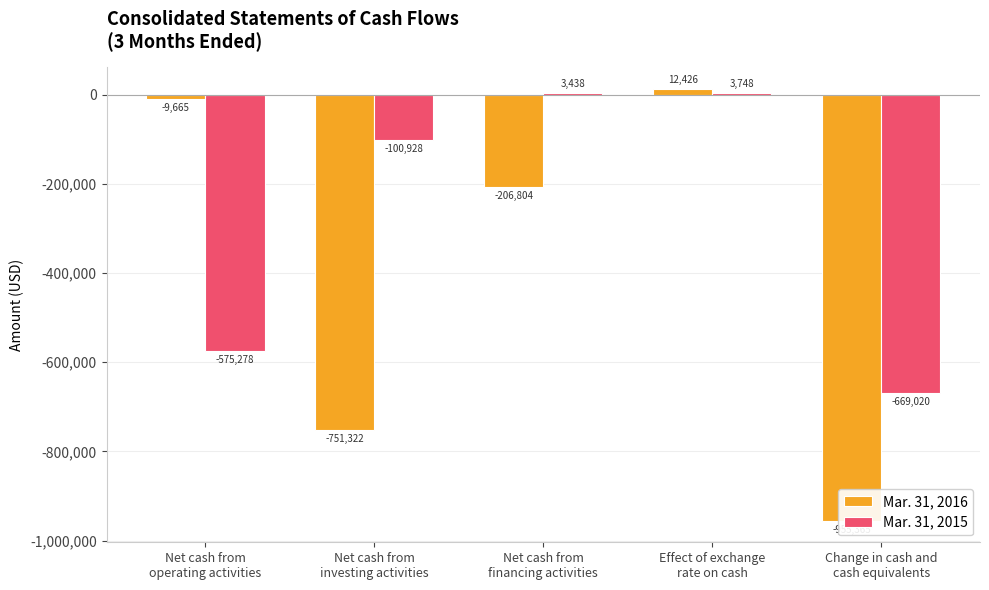

How many values in Mar. 31, 2015 are above zero?

2